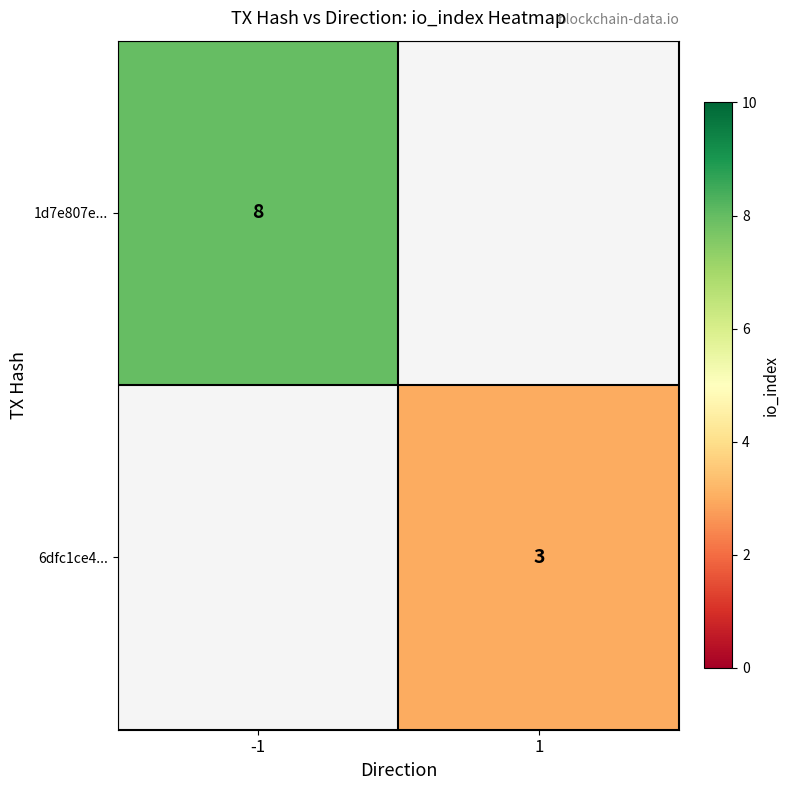

Is it true that 1d7e807e... equals 8 at -1?

True